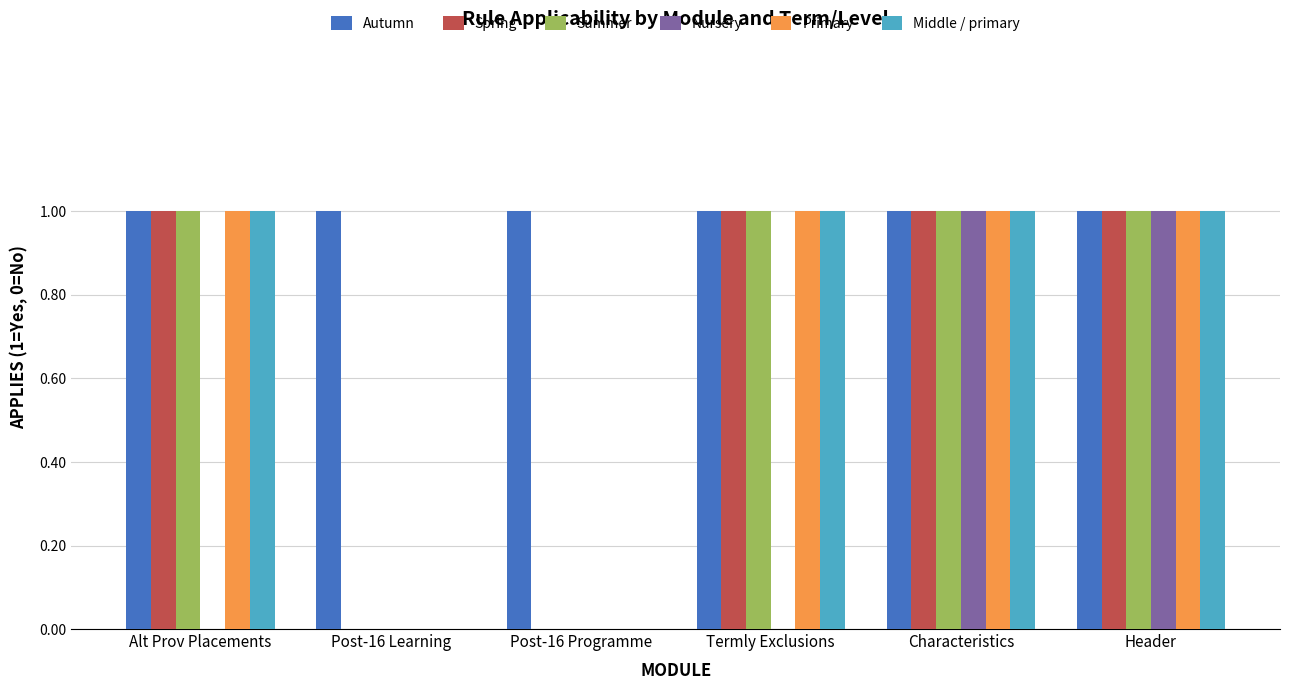

Read the Primary value at Termly Exclusions.

1